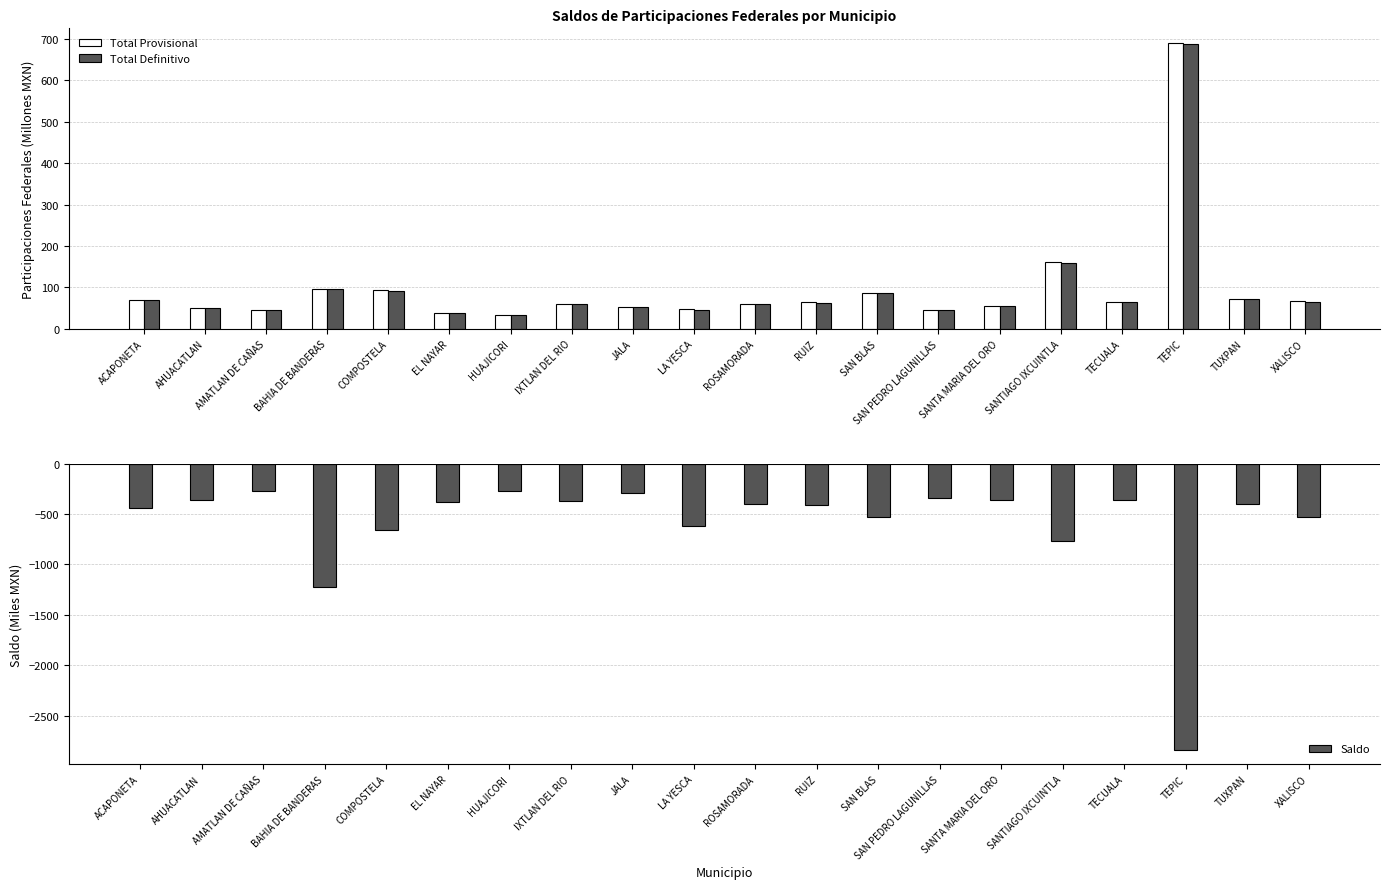

Which series has the largest total across all categories?

Total Provisional